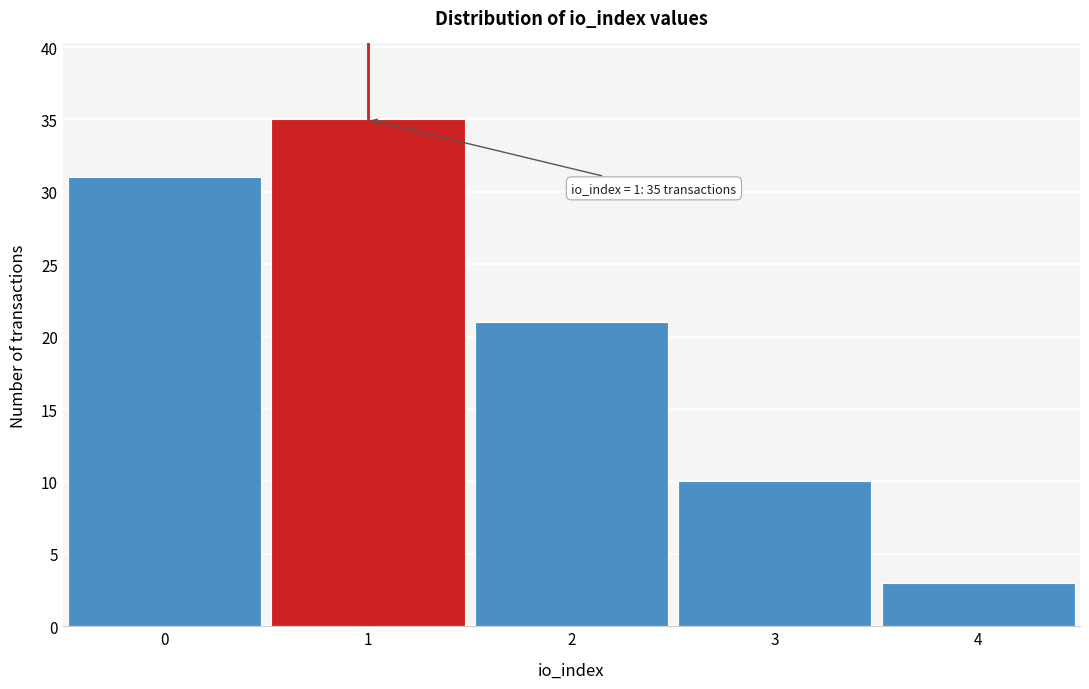

Reading left to right, extract all data points from this chart.

0=31	1=35	2=21	3=10	4=3